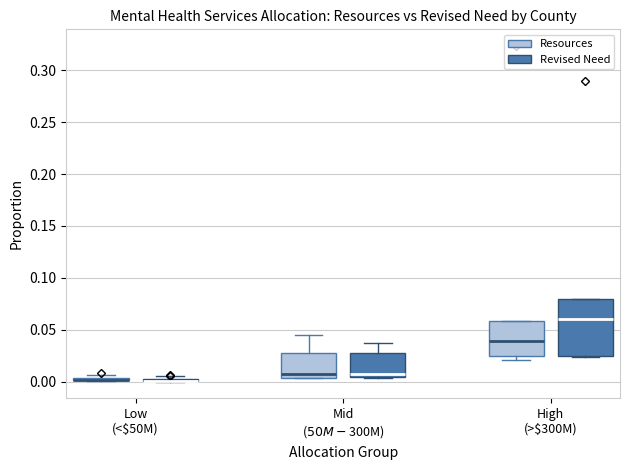

Comparing the boxes themselves (not the whiskers), which one is the tallest?

High (>$300M) (Revised Need)